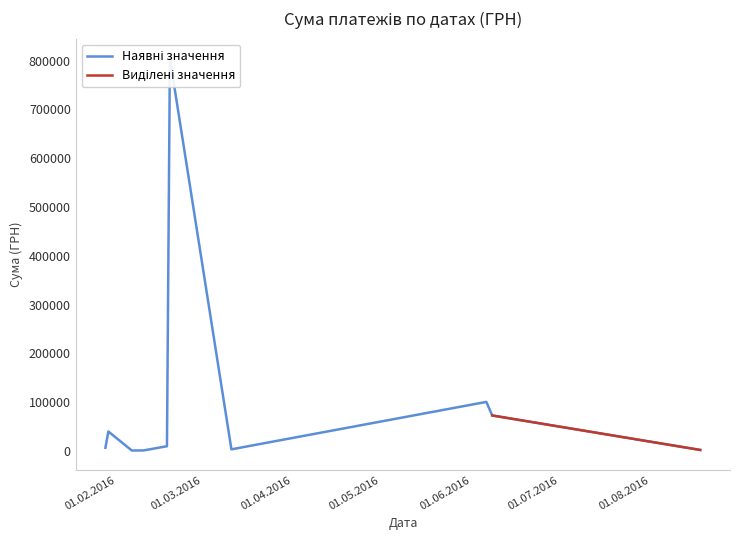

At which category does the chart reach its peak across all series?

19.02.2016